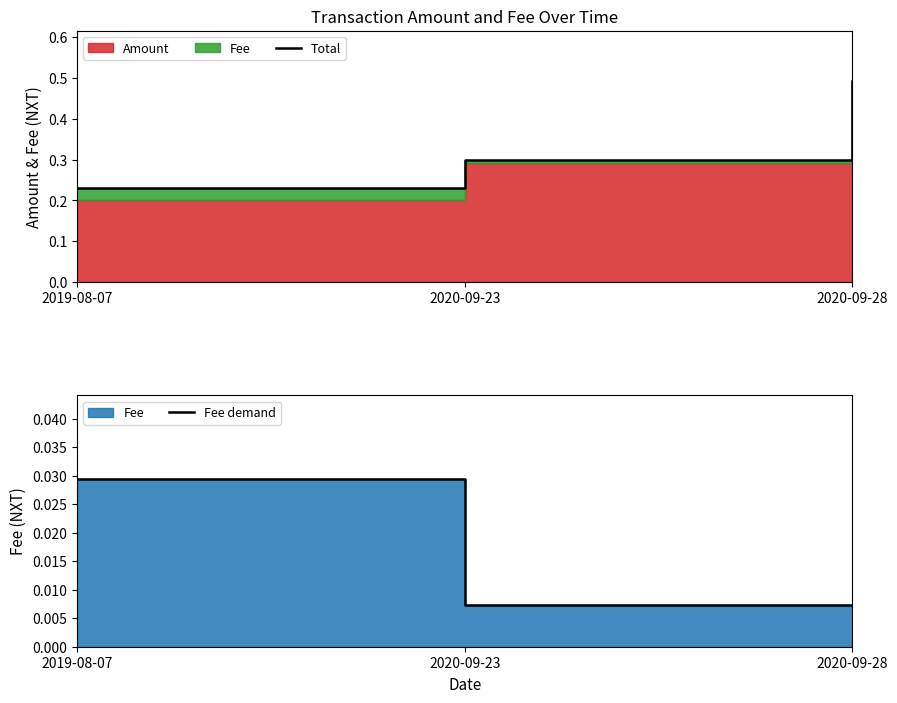

Which series has the widest spread of values?

Total